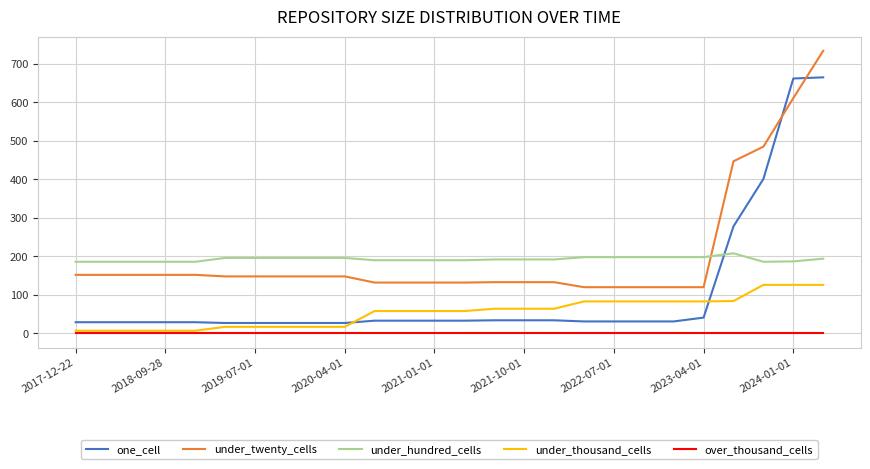

What is the minimum value for one_cell?

27